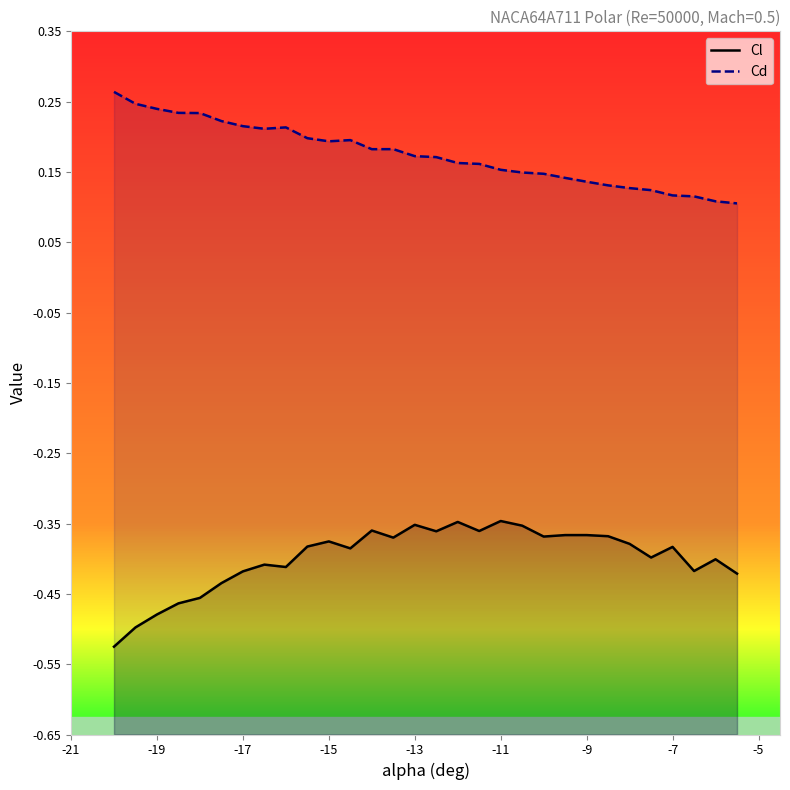

The value of Cl at -21 is -0.5. True or false?

True